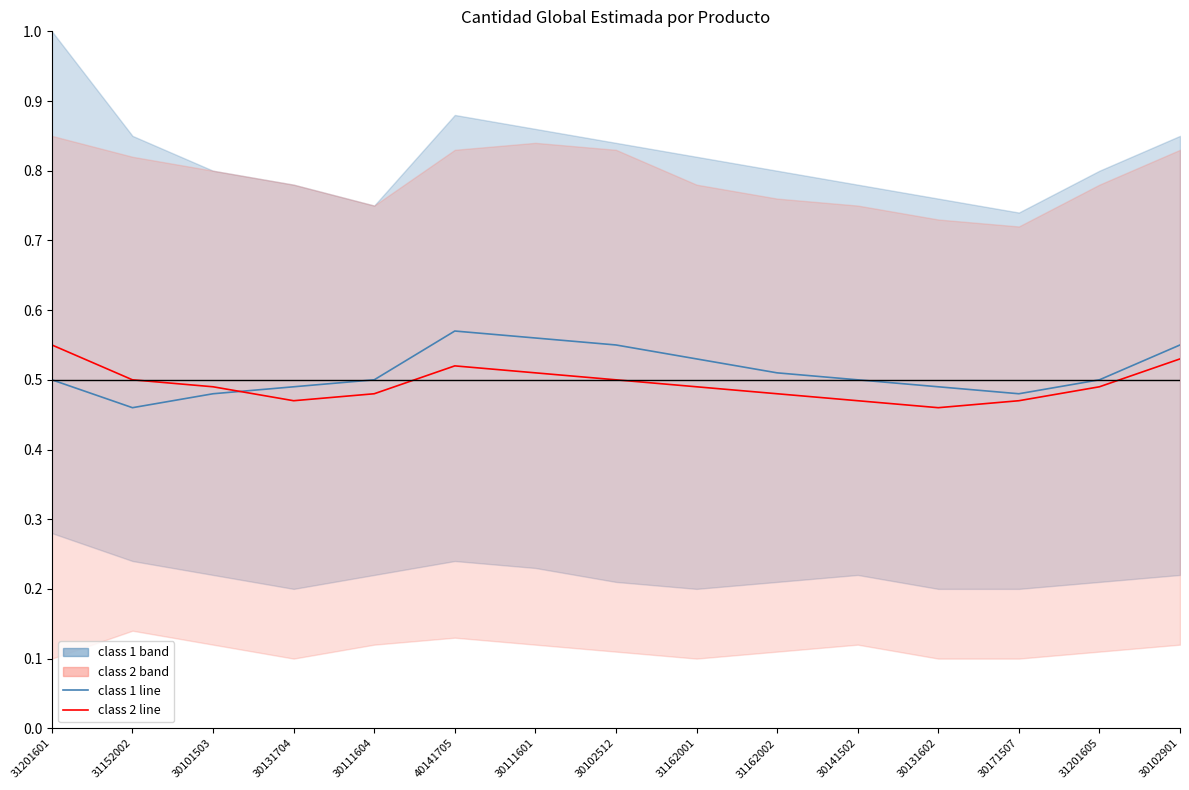

True or false: cantidad_global_estimada class 1 has a value of 0.5 at 30171507.

True